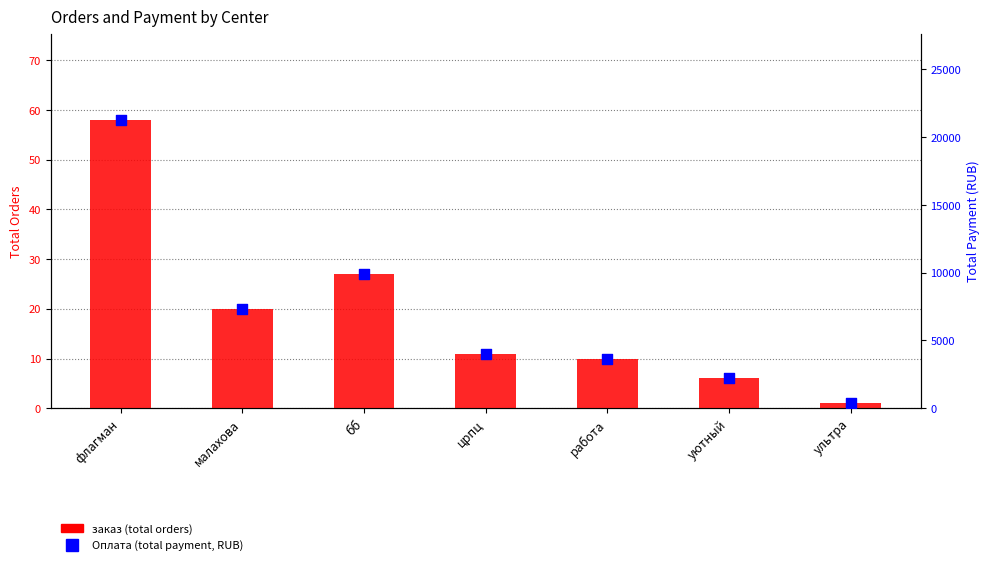

At which category is the sum across all series the highest?

флагман